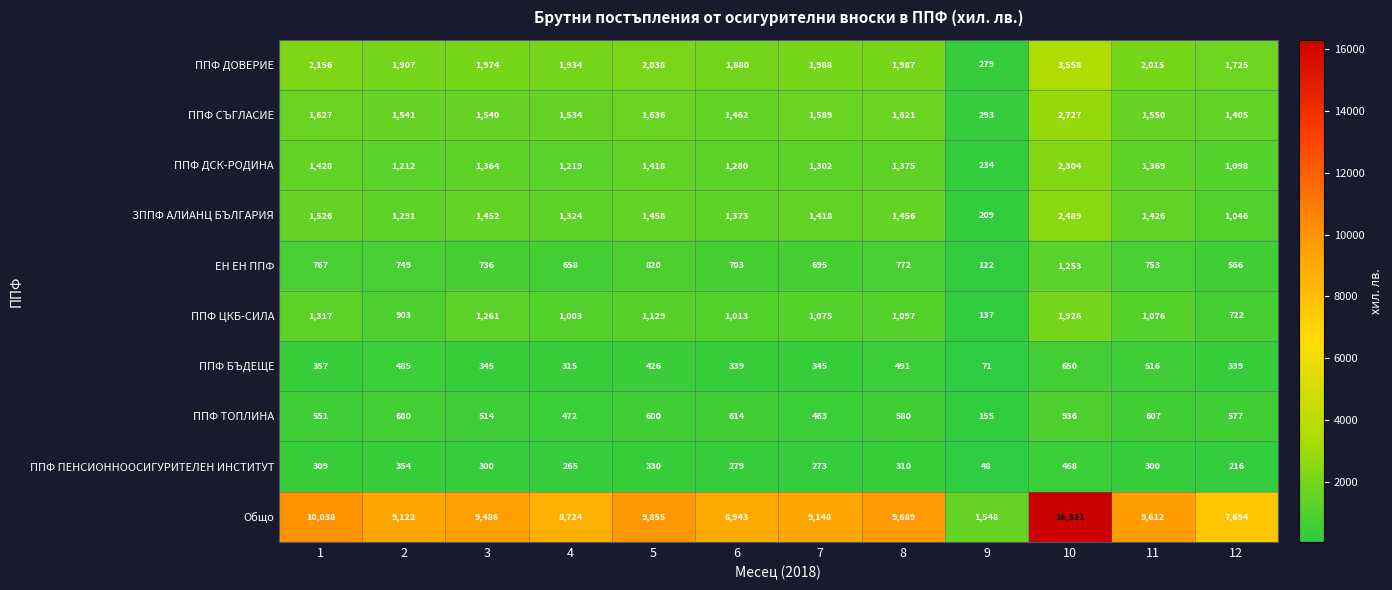

What is the average value of the ППФ ДСК-РОДИНА series?

1300